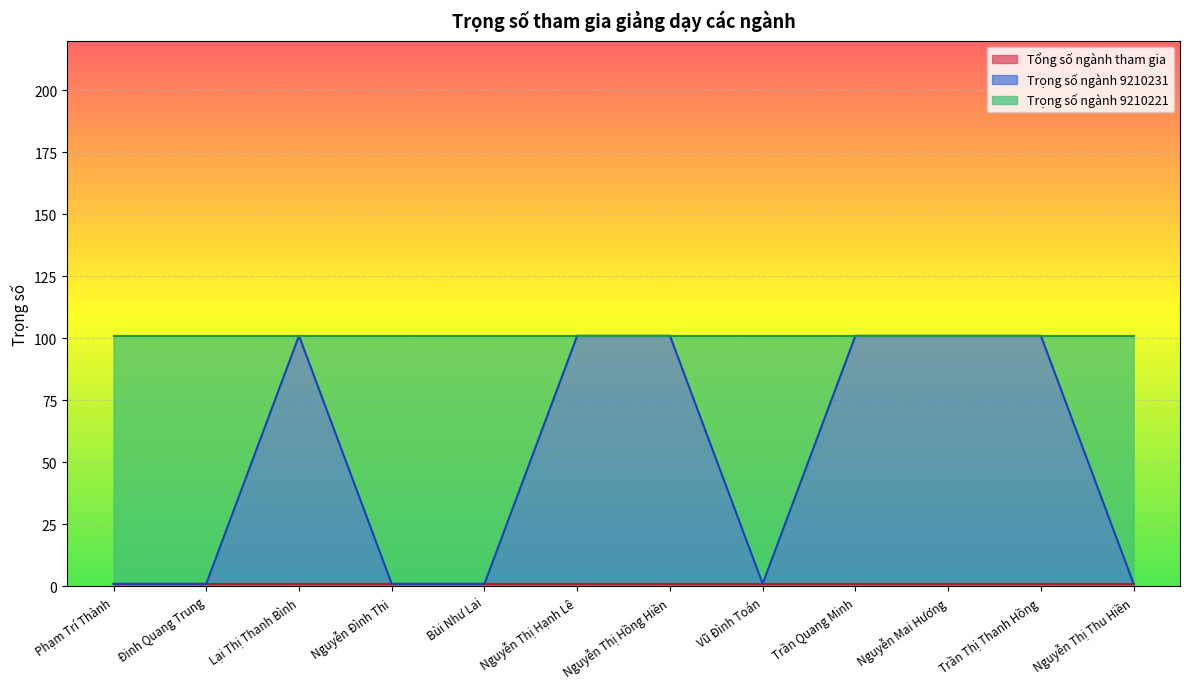

What is the maximum value for Tổng số ngành tham gia?

1